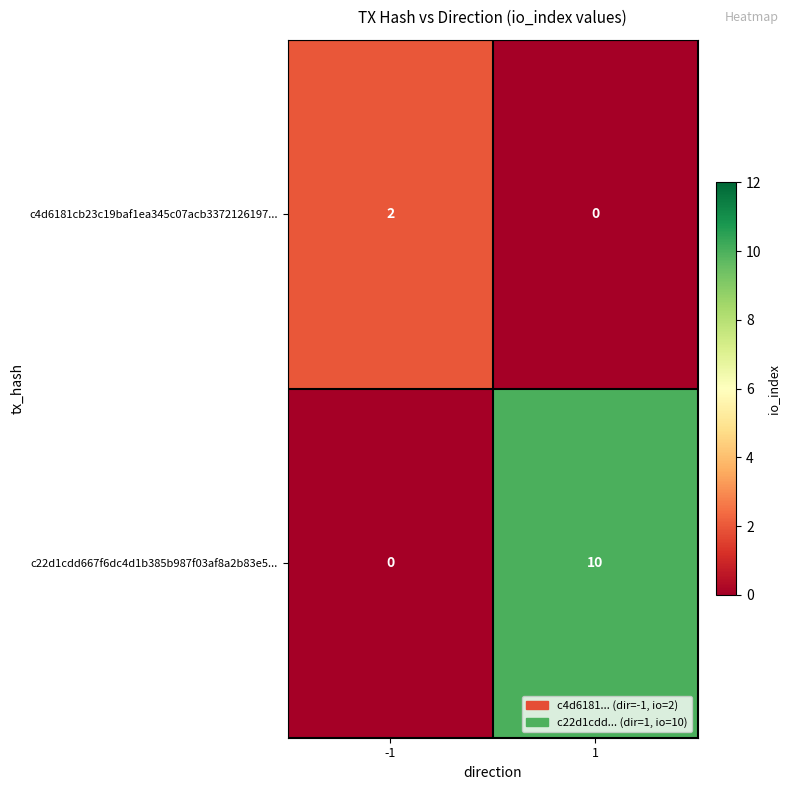

At which category is the sum across all series the highest?

1